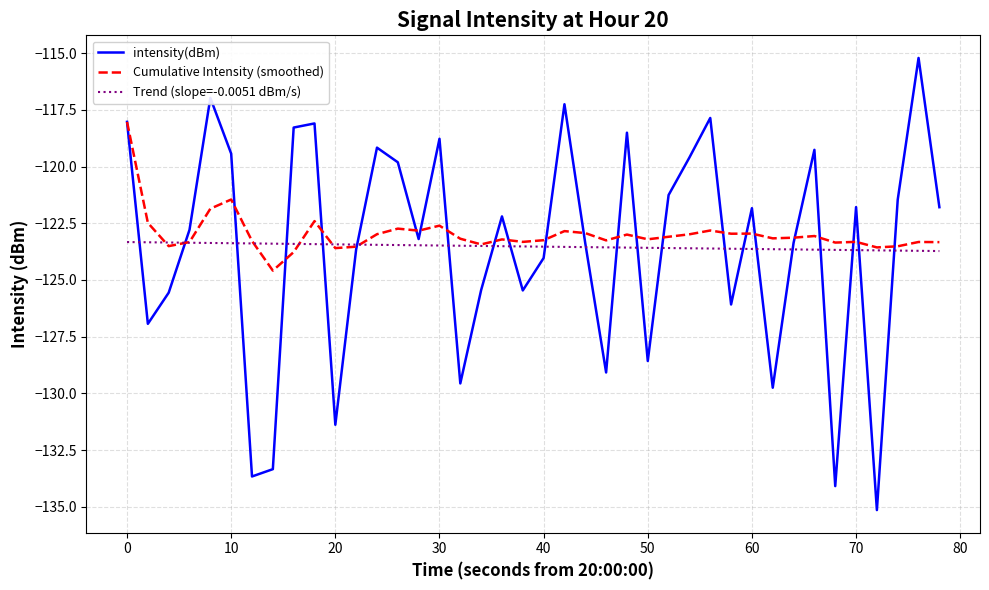

Which series has the widest spread of values?

intensity(dBm)